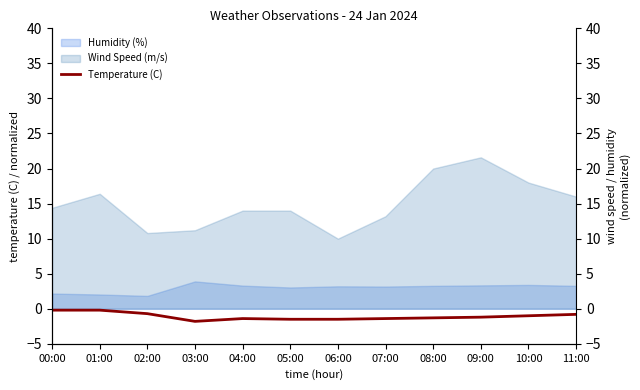

What is the label of the 7th point from the left?

06:00